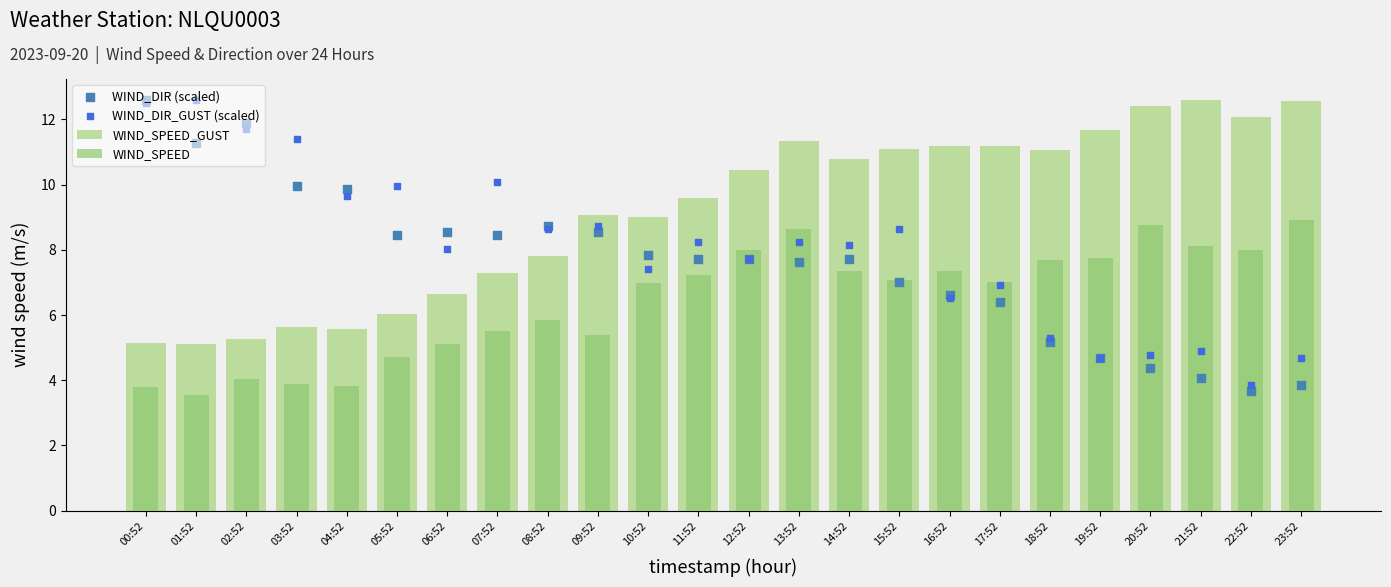

What is the total value across all series at 03:52?

30.9